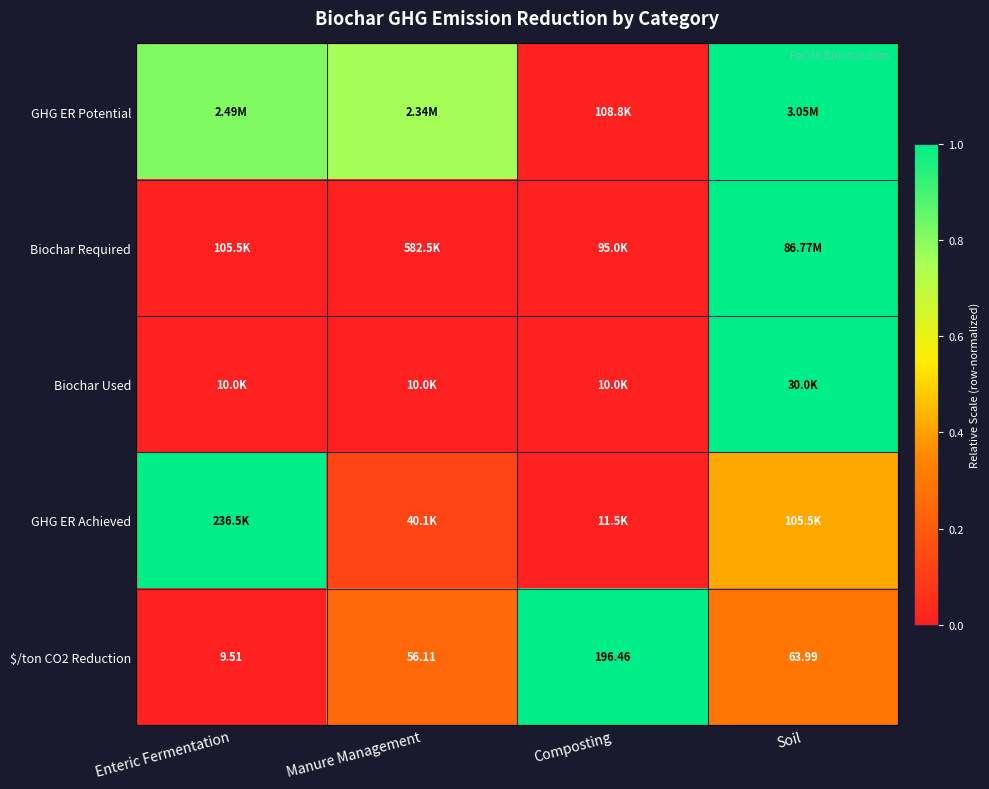

List the labels in order of $/ton CO2 Reduction value, largest first.

Composting, Soil, Manure Management, Enteric Fermentation